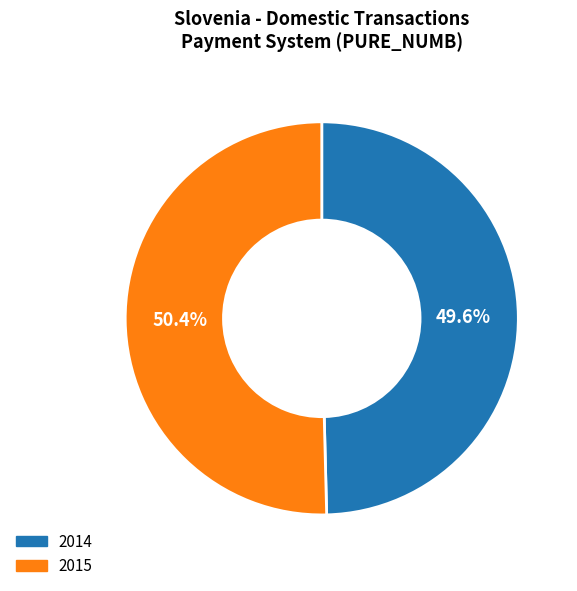

Count the number of slices in the pie.

2